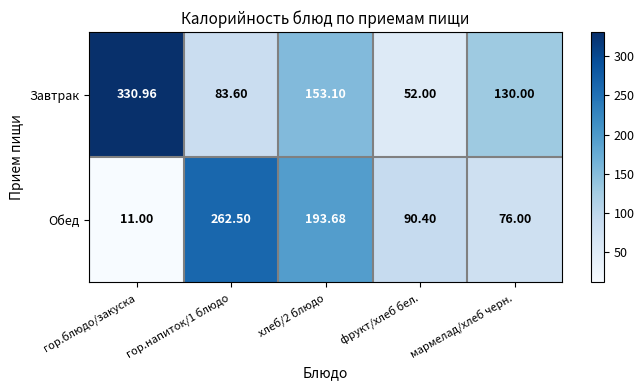

Where is Обед nearest to the value 136?

фрукт/хлеб бел.